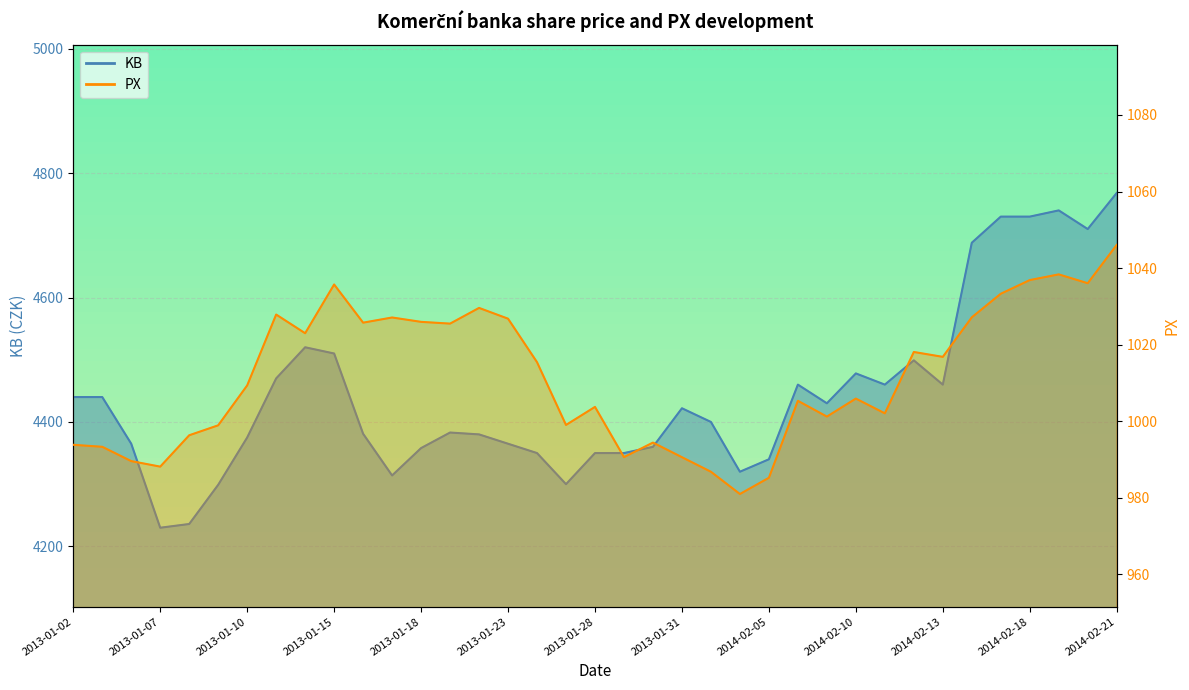

True or false: PX has more than 1 points higher than both neighbors.

True